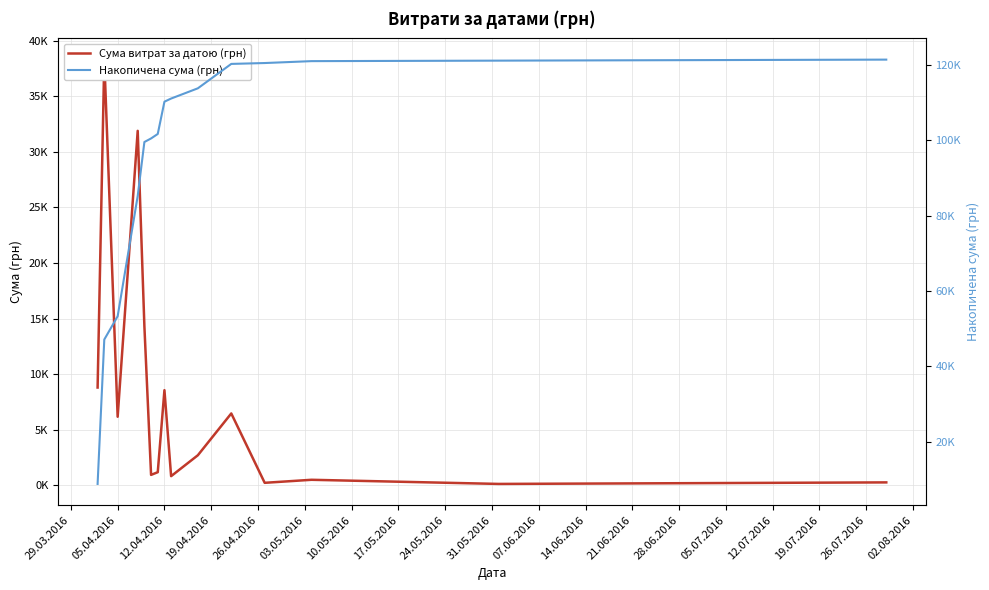

In Сума витрат за датою (грн), how many points are higher than both neighbors (excluding endpoints)?

5